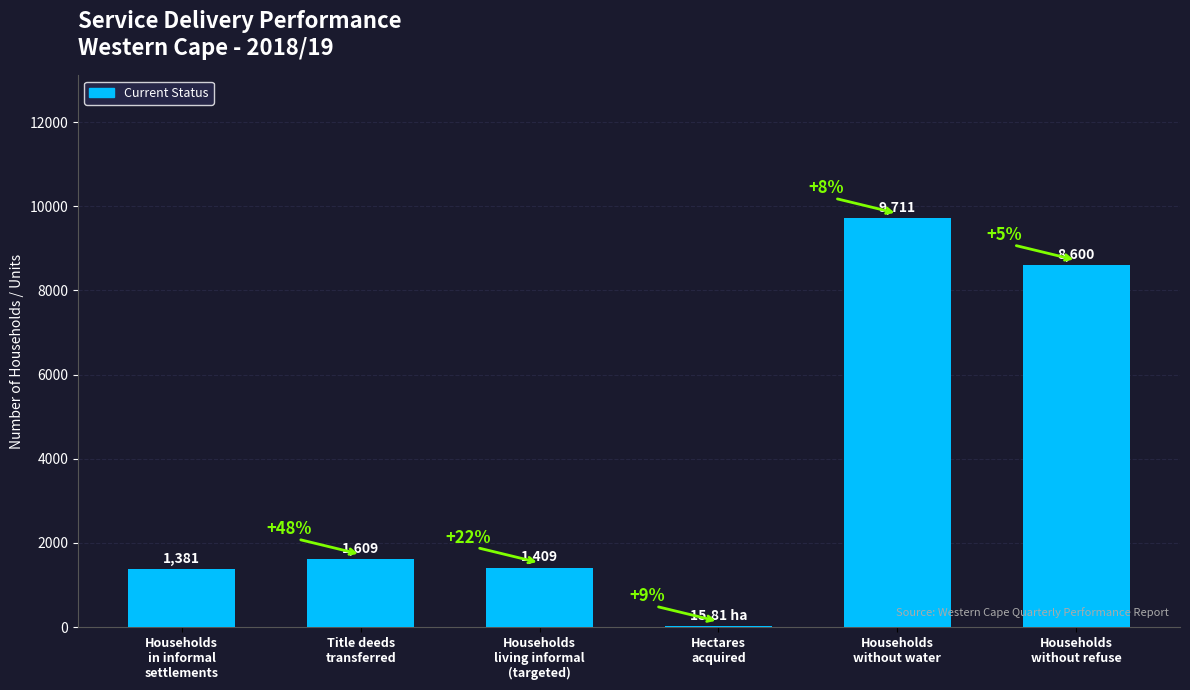

What is the average value?

3788